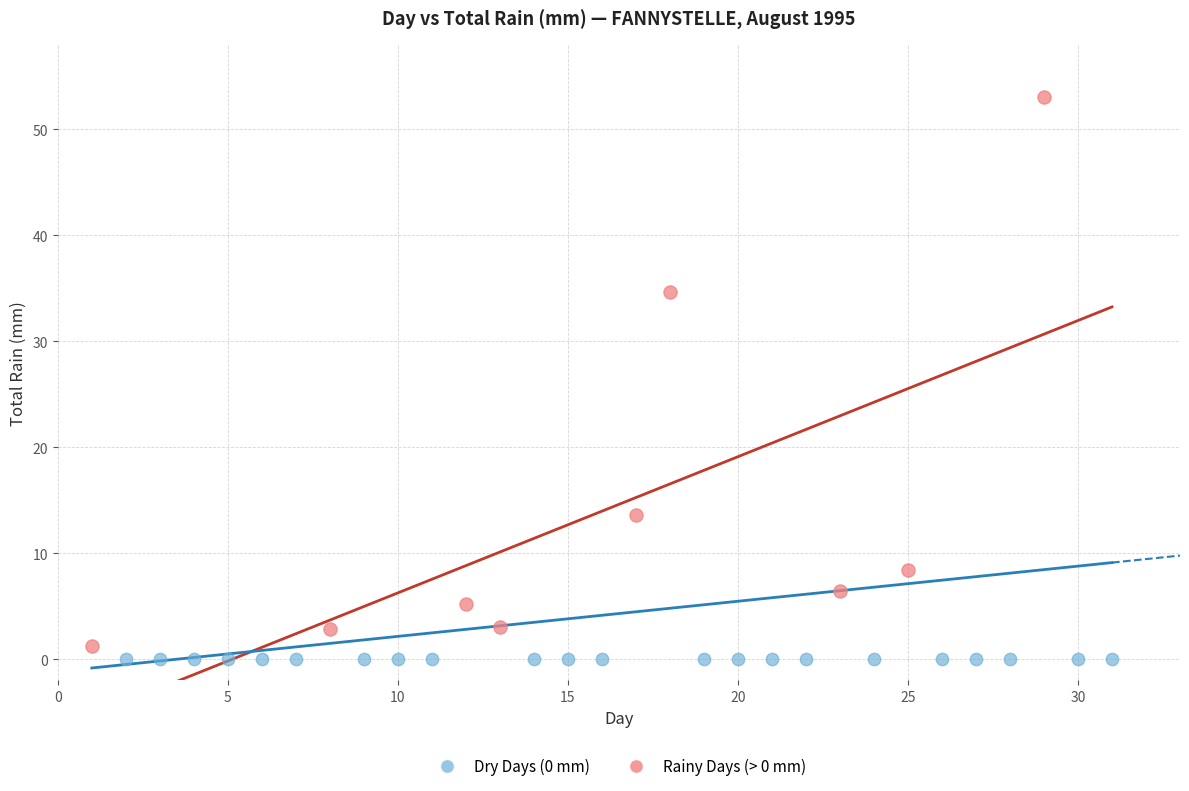

Which series reaches the maximum Y coordinate?

Rainy Days (> 0 mm)